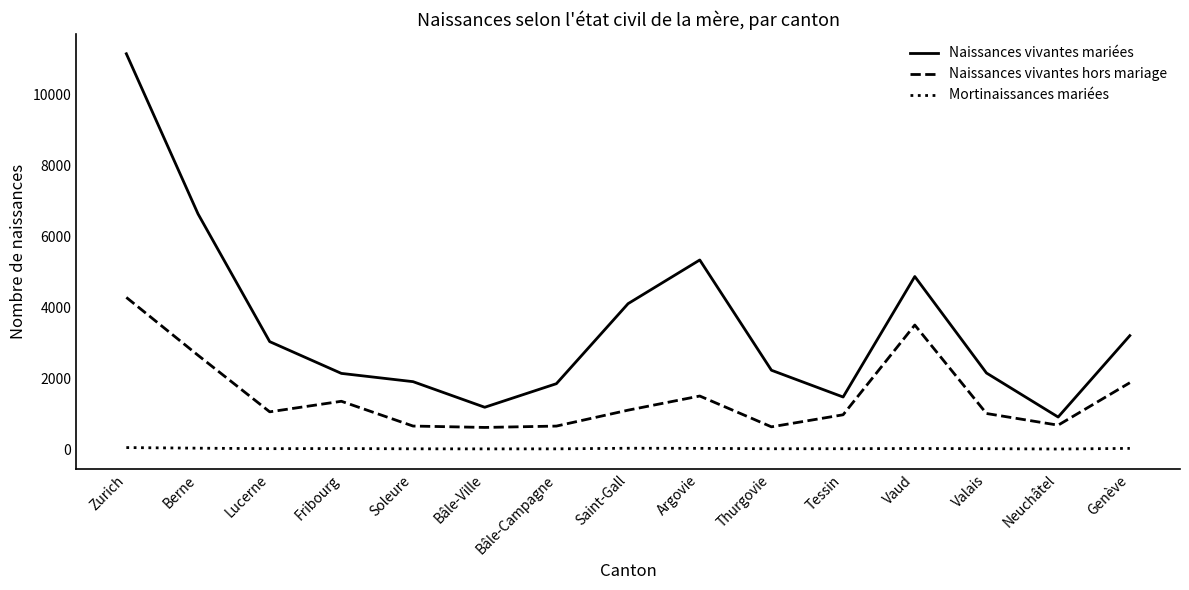

In Naissances vivantes hors mariage, how many points are higher than both neighbors (excluding endpoints)?

3